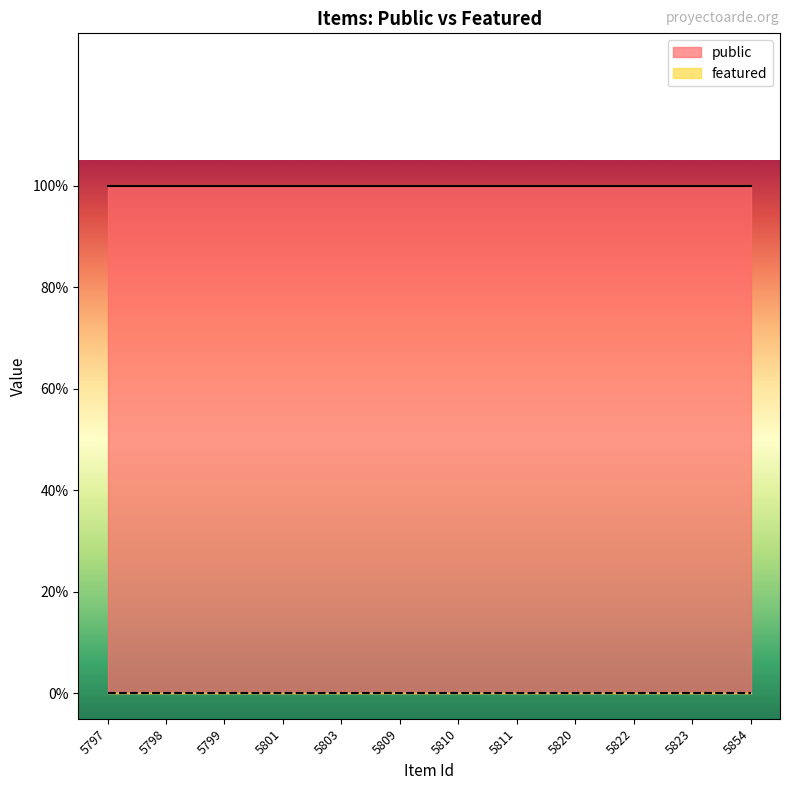

What is the sum of the public values at 5810 and 5803?

2